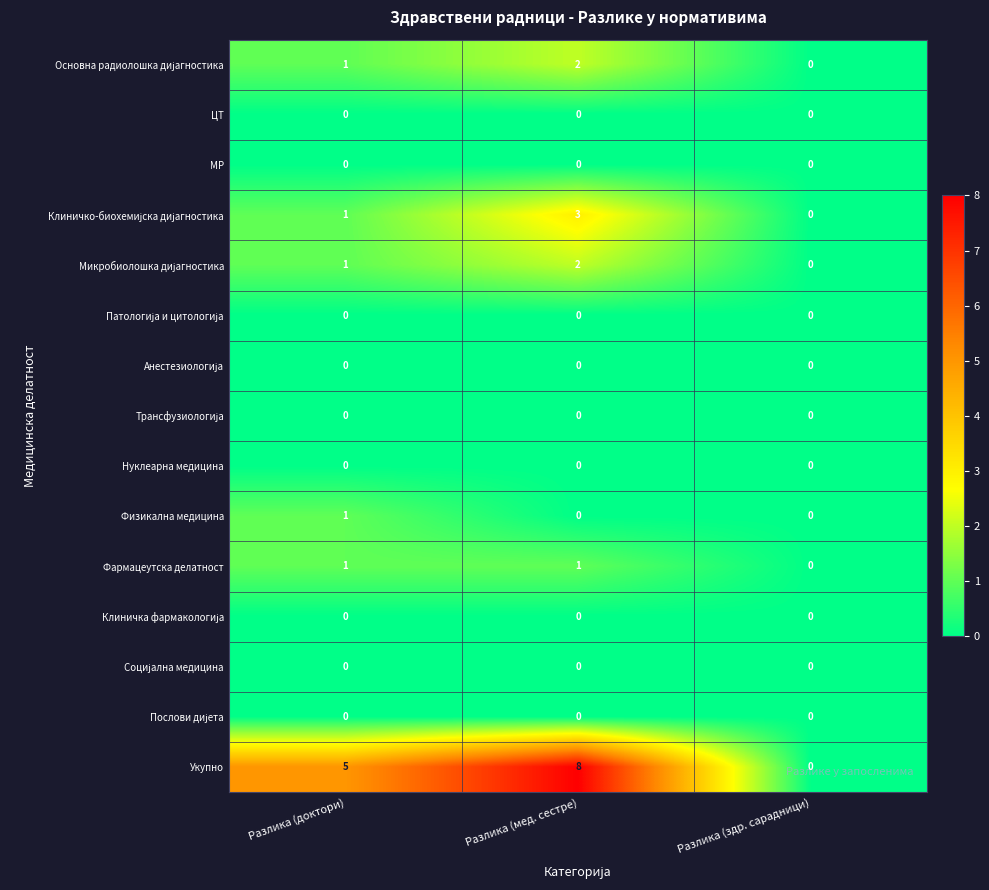

Is it true that Фармацеутска делатност equals 0 at Разлика (здр. сарадници)?

True